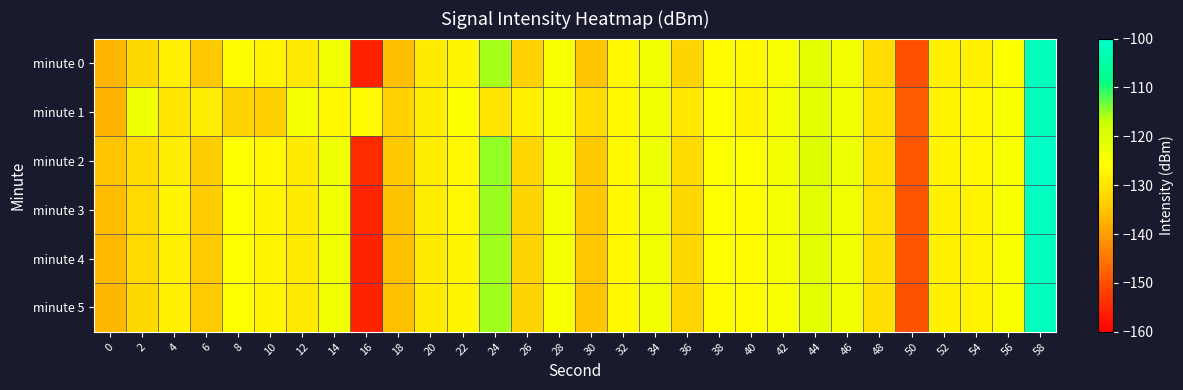

Reading left to right, extract all data points from this chart.

minute 0: 0=-136.8	2=-132.3	4=-128.0	6=-134.6	8=-126.0	10=-127.4	12=-129.4	14=-123.3	16=-155.7	18=-136.0	20=-129.0	22=-127.3	24=-115.6	26=-133.1	28=-124.5	30=-135.1	32=-127.1	34=-123.6	36=-132.6	38=-126.2	40=-126.5	42=-124.5	44=-121.1	46=-123.7	48=-131.2	50=-149.7	52=-128.0	54=-127.7	56=-125.1	58=-102.0
minute 1: 0=-137.1	2=-122.9	4=-130.0	6=-128.6	8=-132.9	10=-133.3	12=-124.3	14=-127.2	16=-126.3	18=-133.2	20=-128.5	22=-125.3	24=-130.1	26=-127.8	28=-124.6	30=-131.2	32=-126.9	34=-123.4	36=-129.7	38=-125.8	40=-127.3	42=-124.1	44=-120.9	46=-123.2	48=-130.5	50=-148.2	52=-127.4	54=-127.1	56=-124.8	58=-102.5
minute 2: 0=-135.2	2=-131.8	4=-128.4	6=-133.9	8=-125.7	10=-127.1	12=-128.9	14=-122.8	16=-154.3	18=-134.6	20=-128.7	22=-126.9	24=-114.8	26=-132.5	28=-123.9	30=-134.6	32=-126.7	34=-122.9	36=-131.8	38=-125.5	40=-125.9	42=-123.8	44=-120.3	46=-122.9	48=-130.5	50=-148.9	52=-127.2	54=-127.0	56=-124.5	58=-101.2
minute 3: 0=-136.1	2=-132.0	4=-127.6	6=-134.2	8=-125.8	10=-127.2	12=-129.1	14=-123.0	16=-155.2	18=-135.5	20=-128.8	22=-127.1	24=-115.2	26=-132.8	28=-124.2	30=-134.8	32=-126.8	34=-123.3	36=-132.2	38=-125.9	40=-126.2	42=-124.2	44=-120.7	46=-123.4	48=-130.9	50=-149.3	52=-127.7	54=-127.5	56=-124.8	58=-101.6
minute 4: 0=-136.5	2=-132.1	4=-127.8	6=-134.3	8=-125.9	10=-127.3	12=-129.2	14=-123.1	16=-155.4	18=-135.7	20=-128.9	22=-127.2	24=-115.3	26=-132.9	28=-124.3	30=-134.9	32=-126.9	34=-123.4	36=-132.3	38=-126.0	40=-126.3	42=-124.3	44=-120.8	46=-123.5	48=-131.0	50=-149.4	52=-127.7	54=-127.6	56=-124.9	58=-101.7
minute 5: 0=-136.6	2=-132.2	4=-127.9	6=-134.4	8=-126.0	10=-127.4	12=-129.3	14=-123.2	16=-155.5	18=-135.8	20=-129.0	22=-127.2	24=-115.4	26=-133.0	28=-124.4	30=-135.0	32=-127.0	34=-123.5	36=-132.4	38=-126.1	40=-126.4	42=-124.4	44=-120.9	46=-123.6	48=-131.1	50=-149.5	52=-127.8	54=-127.6	56=-125.0	58=-101.8